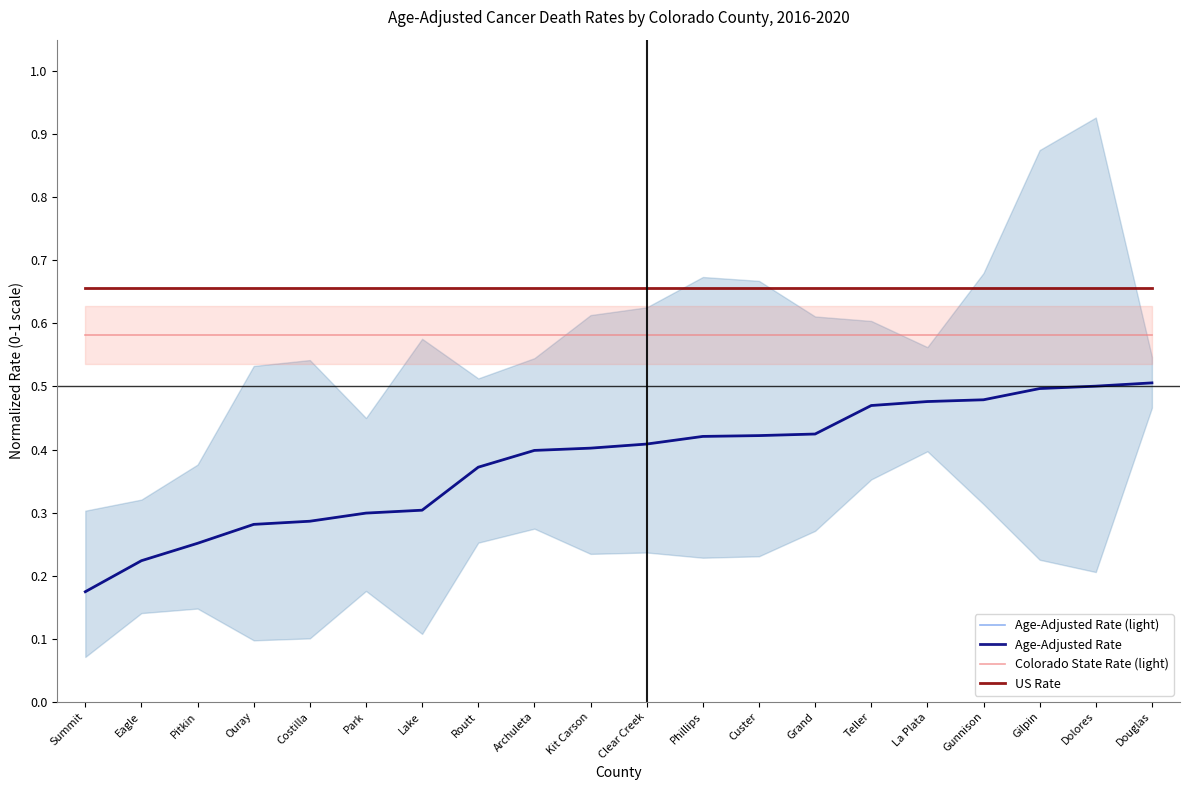

Which category has the lowest value across all series?

Summit